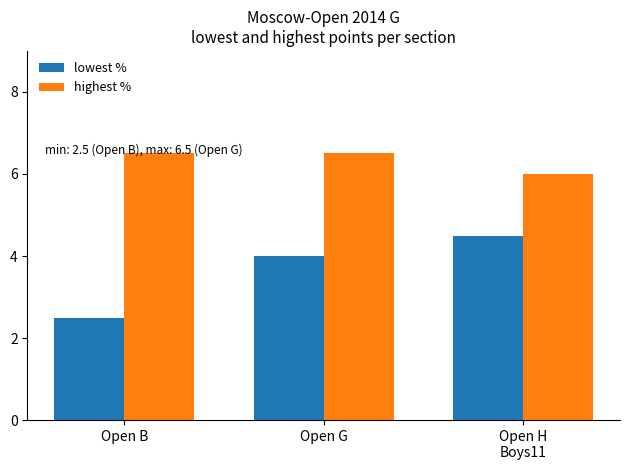

True or false: lowest % has a value of 3.6 at Open B.

False